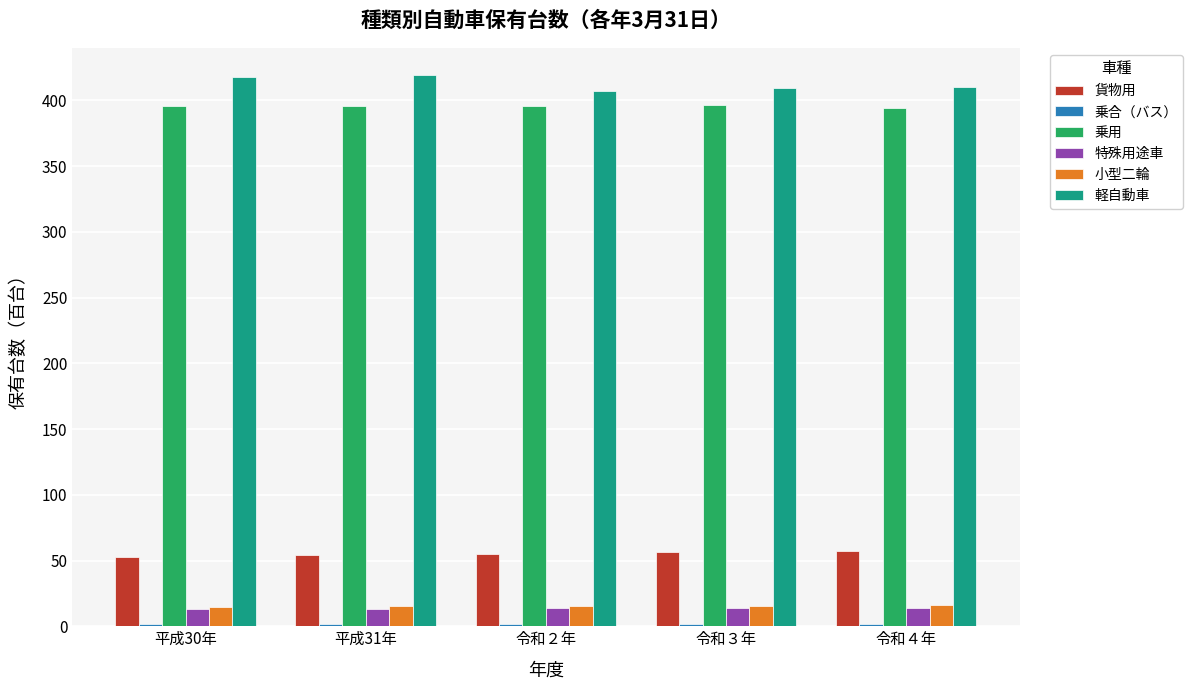

At how many categories does at least one series exceed 137?

5